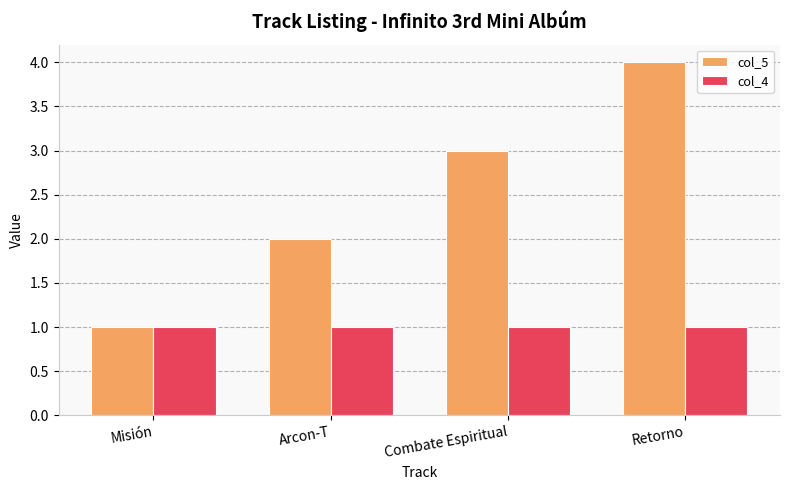

True or false: col_4 has a value of 1 at Retorno.

True